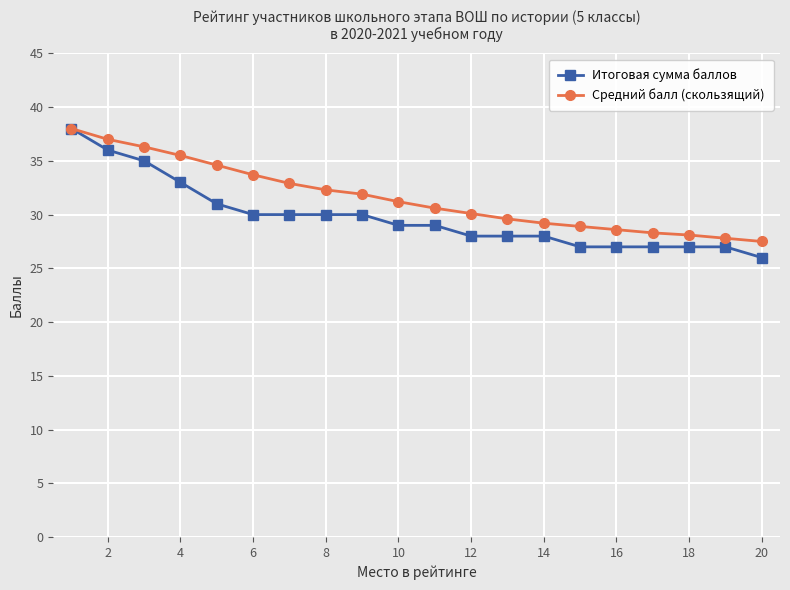

Is this an area chart (filled region under the line)?

No